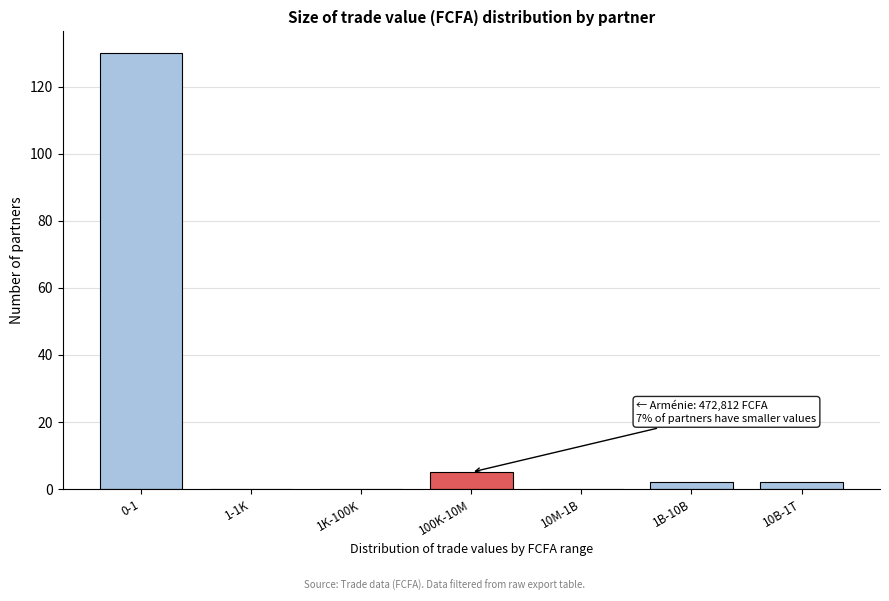

Reading left to right, what are all the values shown in this chart?

0-1=130	1-1K=0	1K-100K=0	100K-10M=5	10M-1B=0	1B-10B=2	10B-1T=2